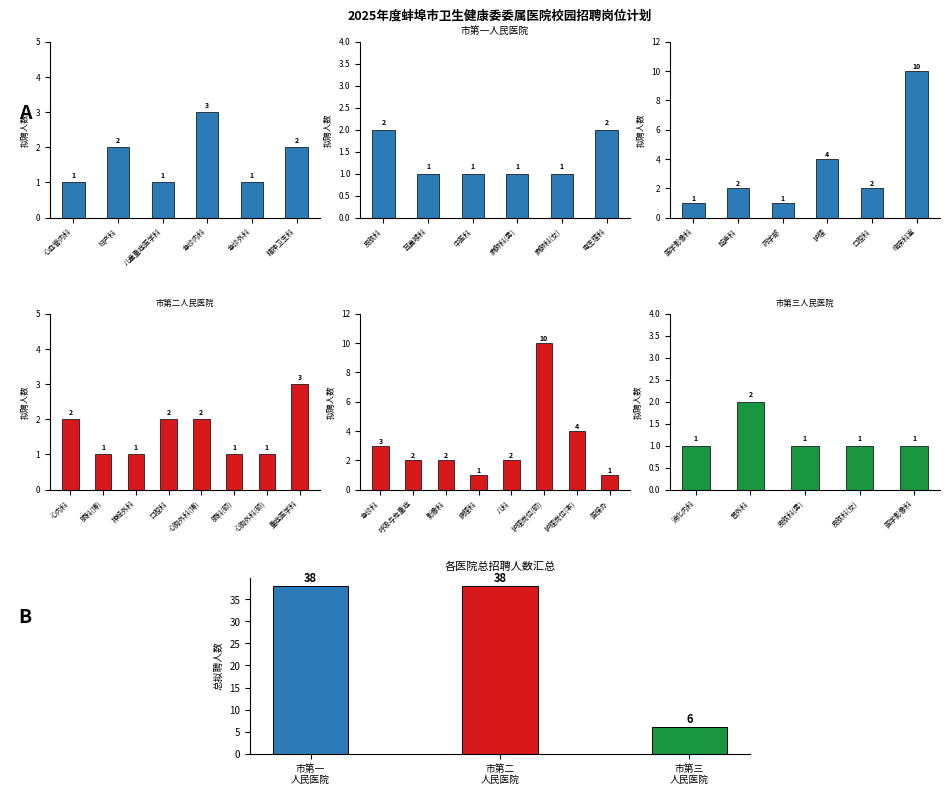

List the labels in order of value, smallest first.

2, 0, 1